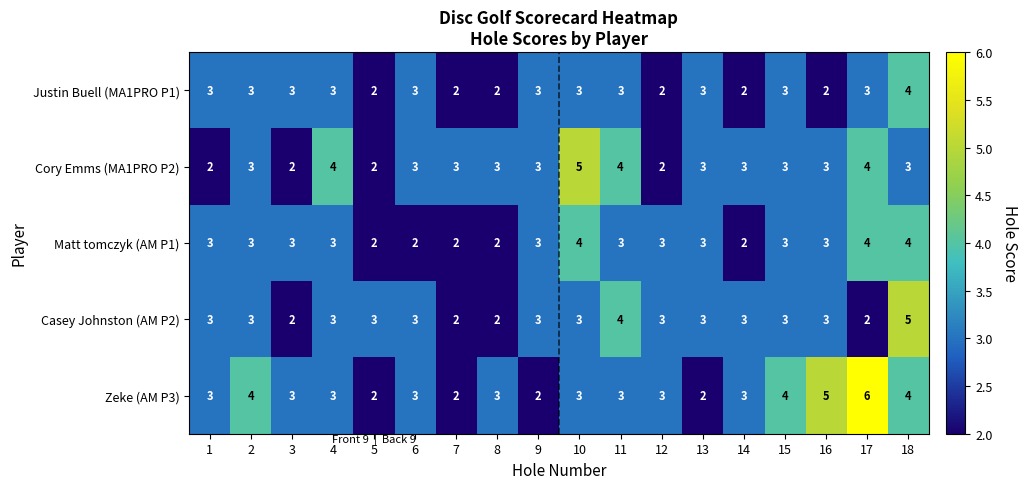

Which series has the largest range (max minus min)?

Zeke (AM P3)